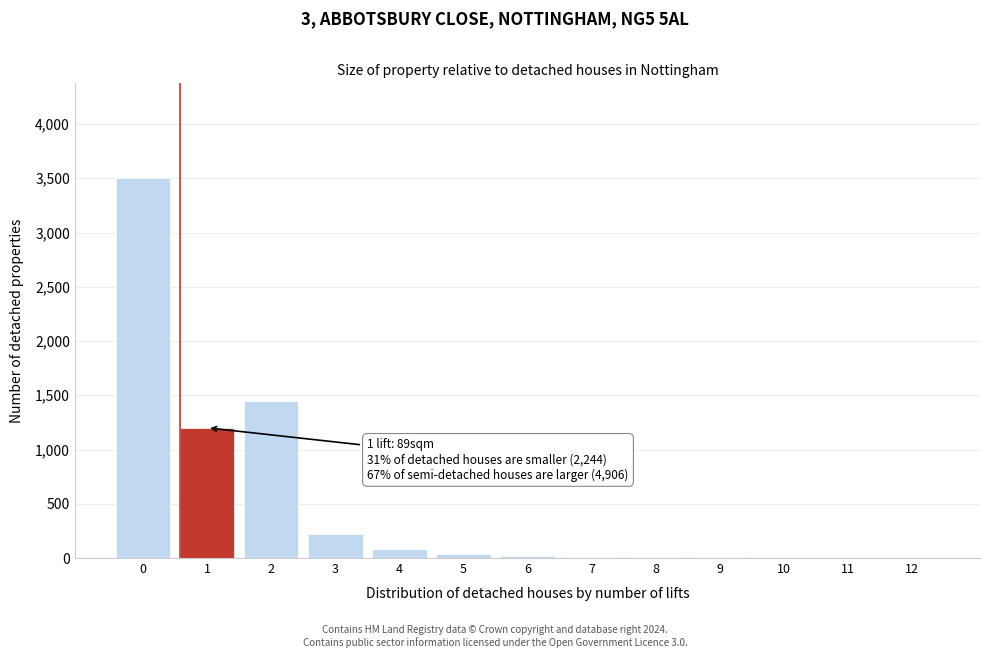

Approximately how many times larger is the value at 2 compared to 3?

6.6